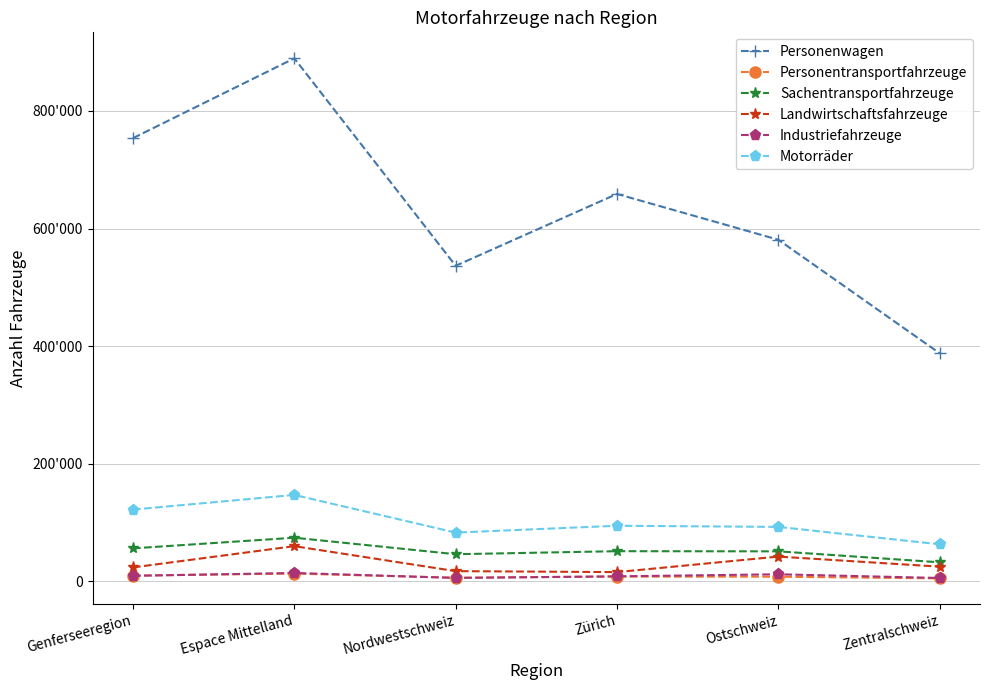

The value of Personentransportfahrzeuge at Genferseeregion is 15365. True or false?

False